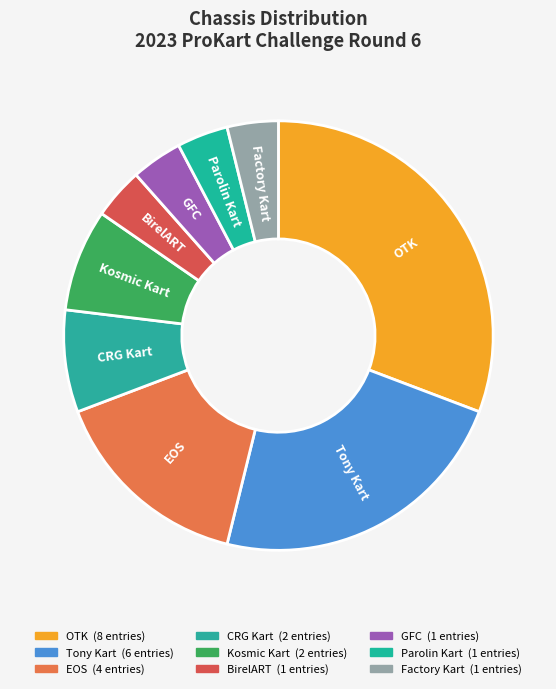

Which has a higher value, CRG Kart or Factory Kart?

CRG Kart